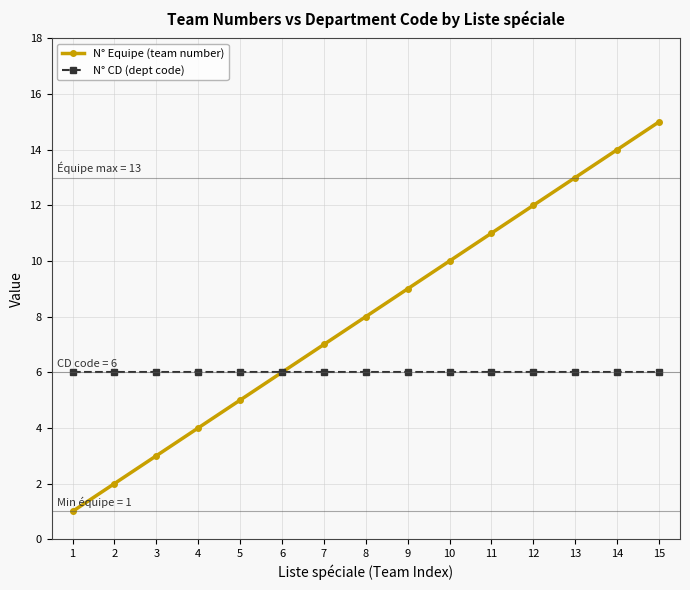

Reading left to right, transcribe all the data shown in this chart.

N° Equipe (team number): 1=1	2=2	3=3	4=4	5=5	6=6	7=7	8=8	9=9	10=10	11=11	12=12	13=13	14=14	15=15
N° CD (dept code): 1=6	2=6	3=6	4=6	5=6	6=6	7=6	8=6	9=6	10=6	11=6	12=6	13=6	14=6	15=6